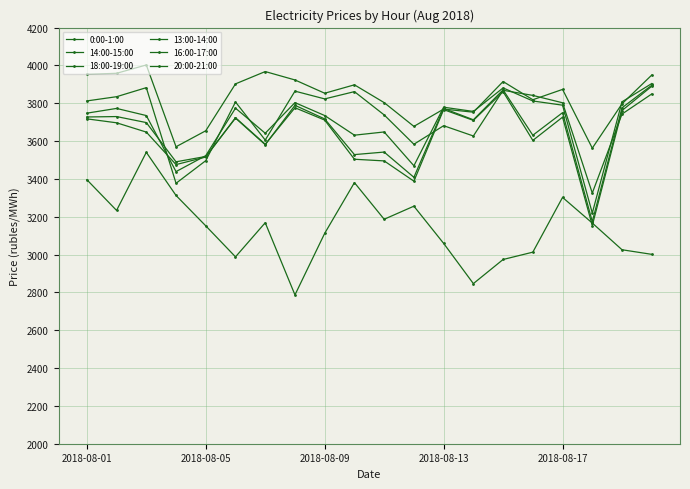

How many series are shown in this chart?

6